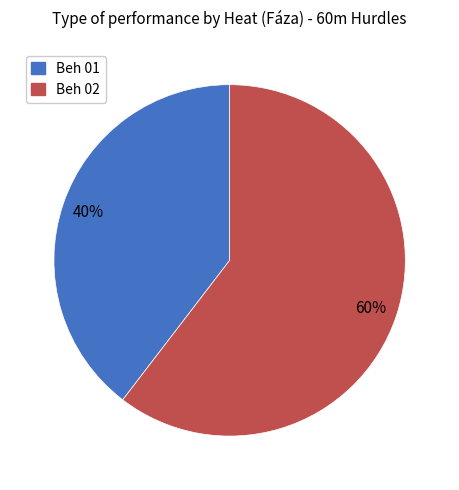

What percentage is the Beh 01 slice, to the nearest percent?

40%